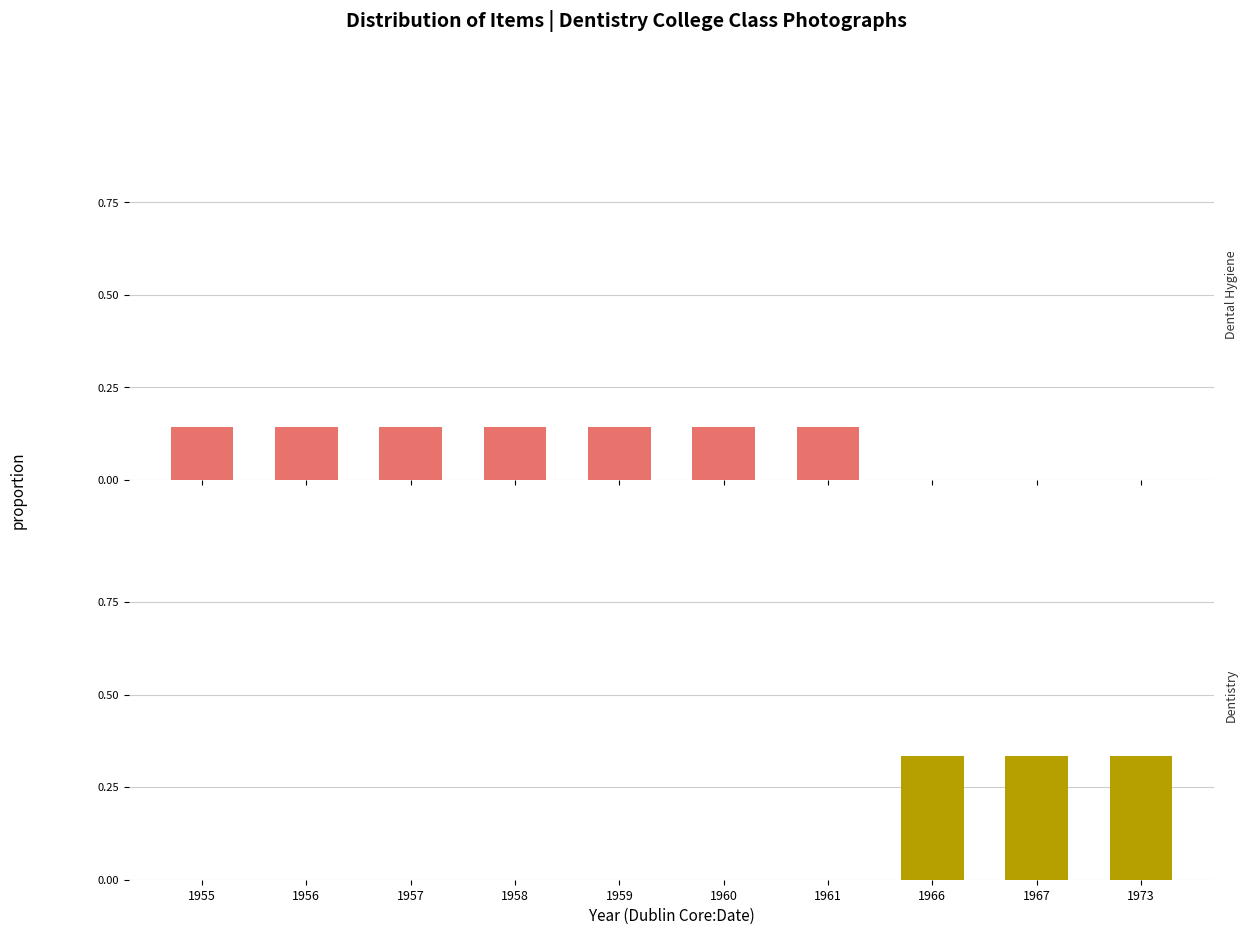

Which category has the highest value in the Dentistry series?

1966